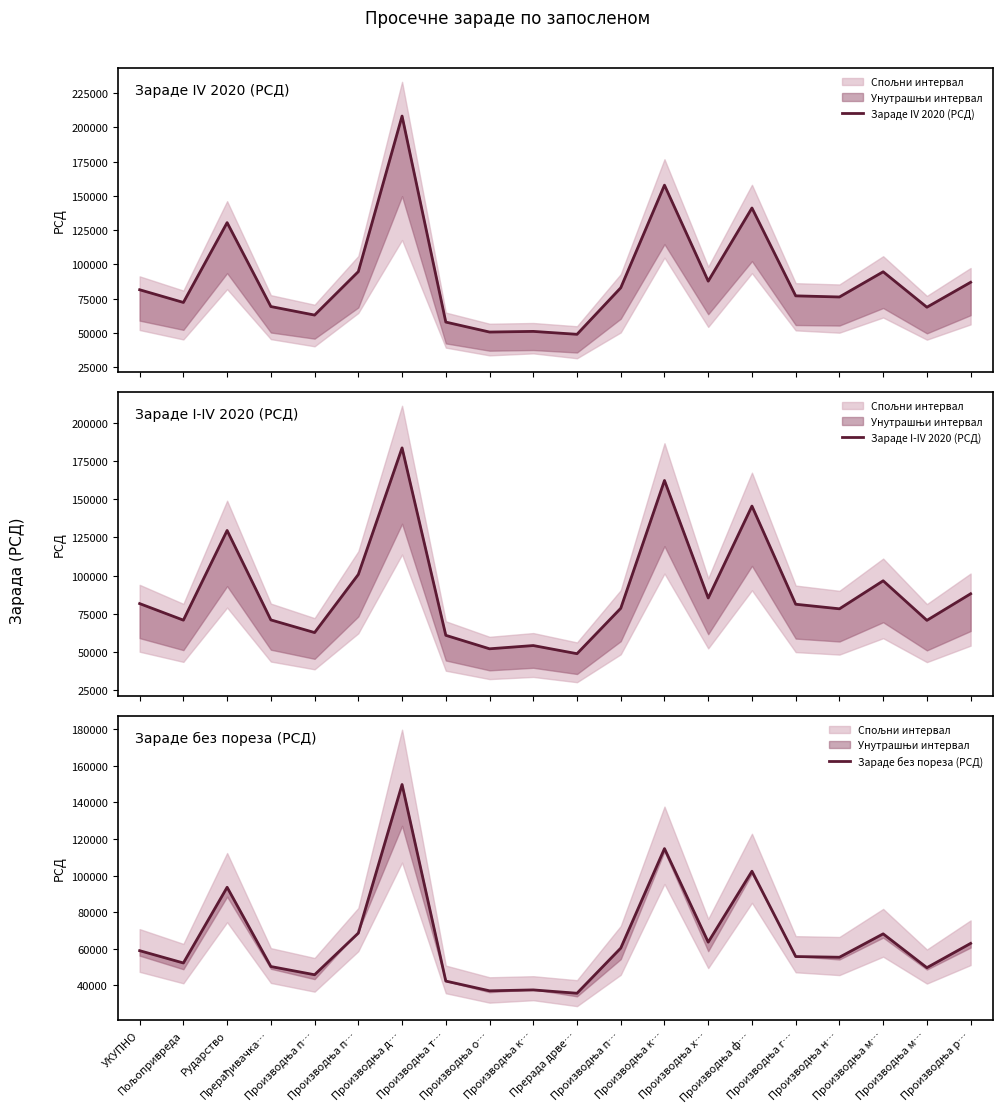

What are all the series names shown in the legend?

Зараде IV 2020 (РСД), Зараде I-IV 2020 (РСД), Зараде без пореза (РСД)